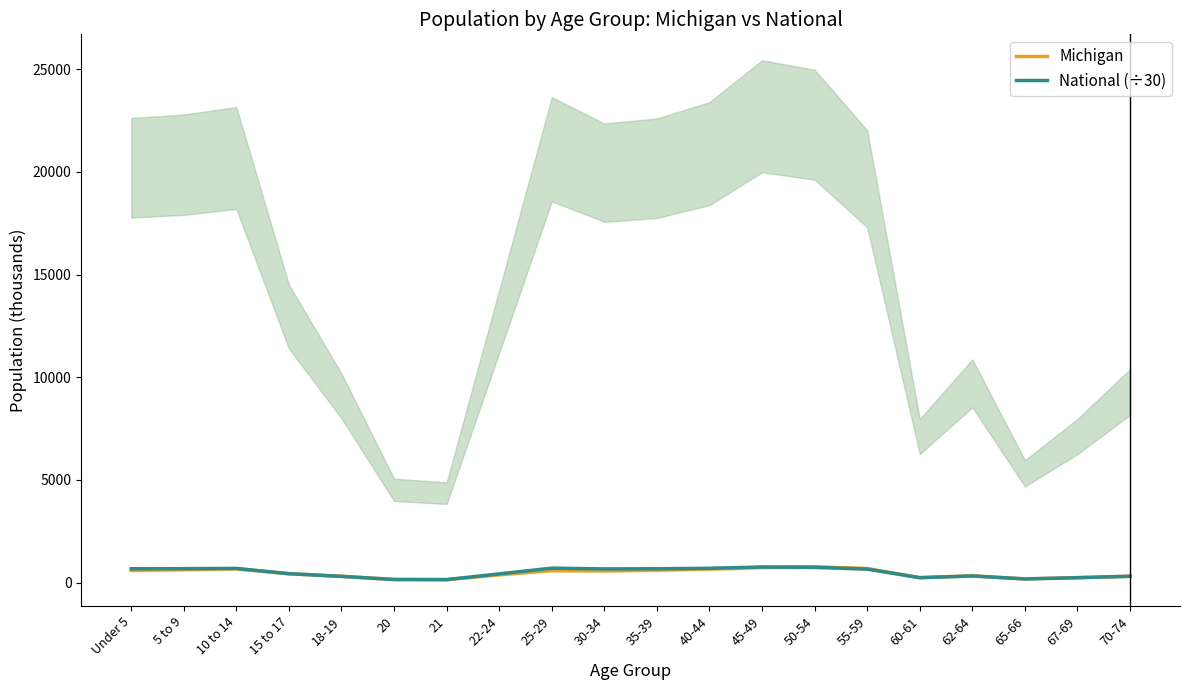

At which label is National (÷30) closest to 451?

15 to 17